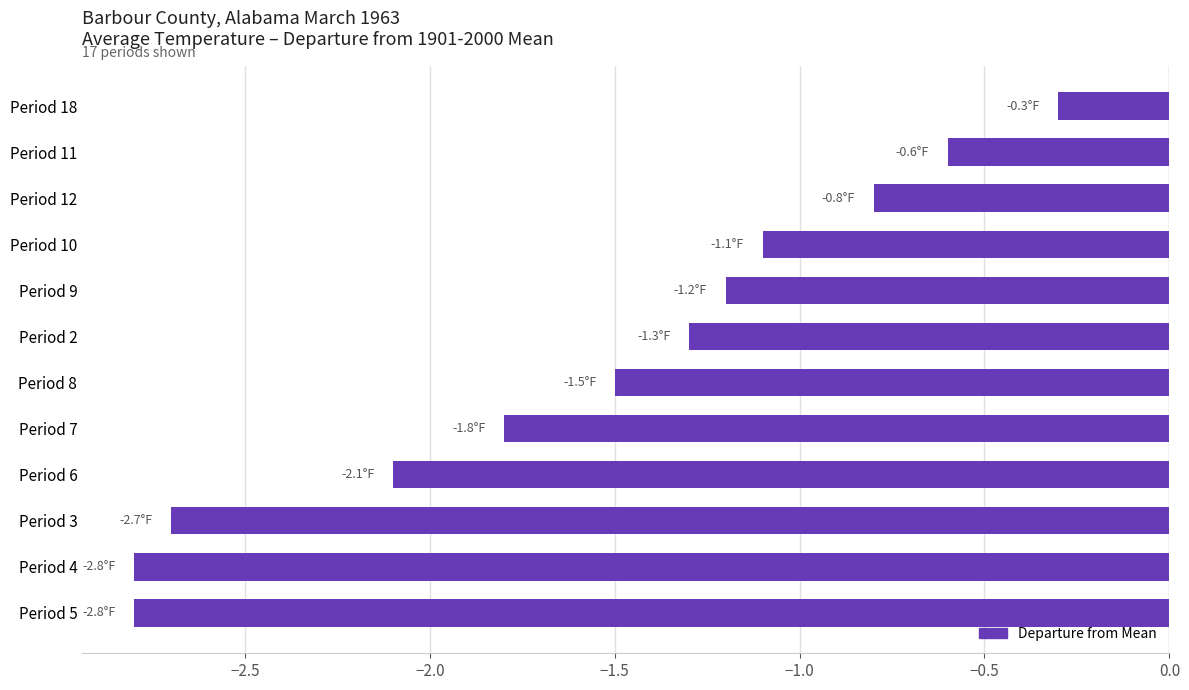

What is the change in value from Period 5 to Period 12?

+2.0